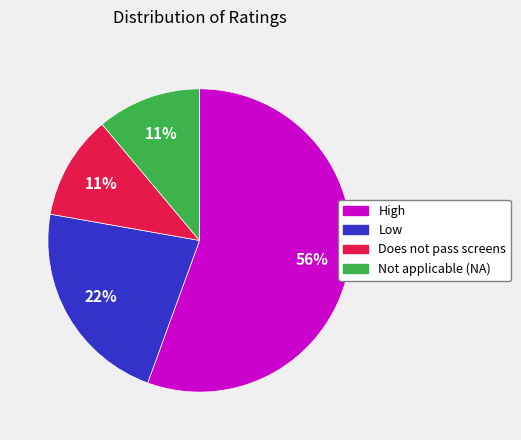

How many slices are in this pie chart?

4